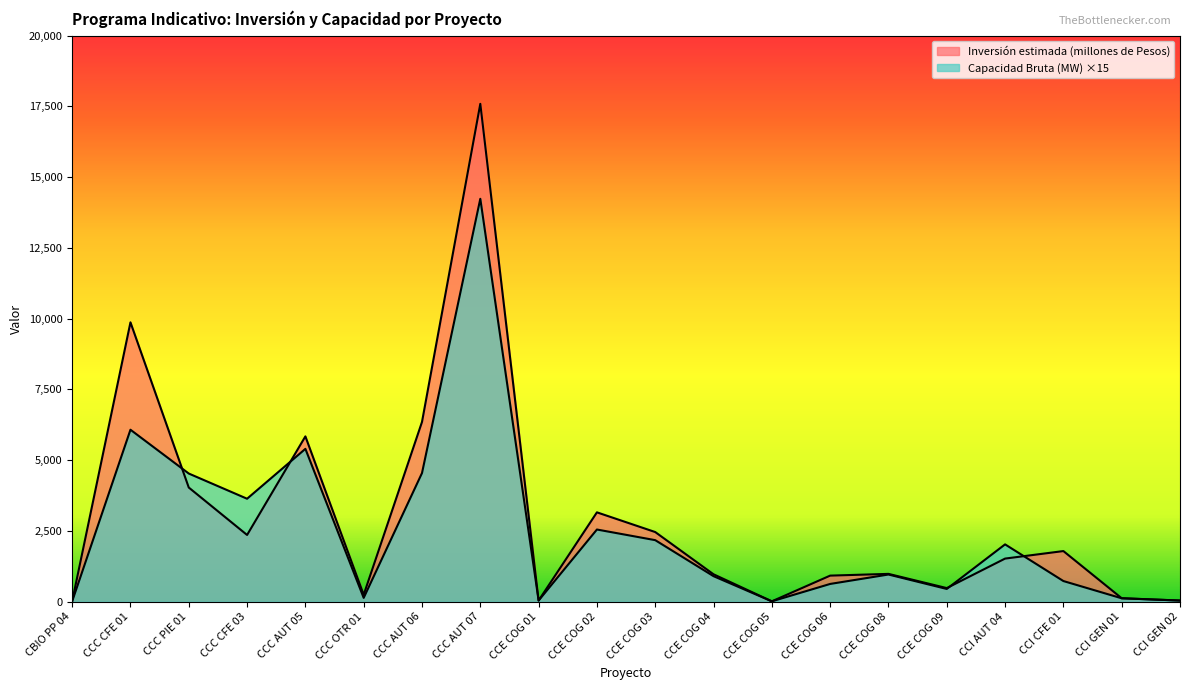

What is the difference between the Inversión estimada (millones de Pesos) values at CCC AUT 07 and CBIO PP 04?

17577.8